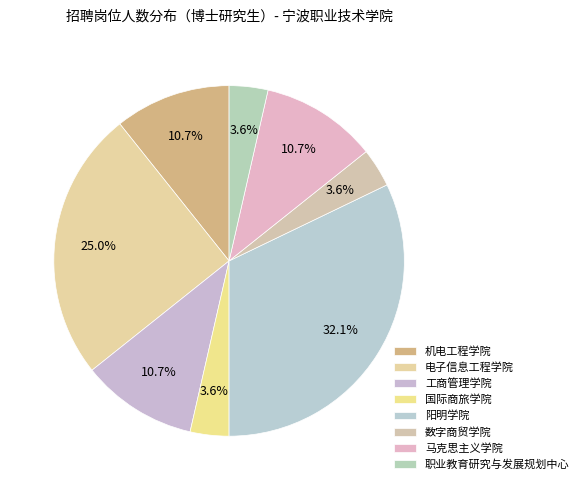

How many slices are in this pie chart?

8